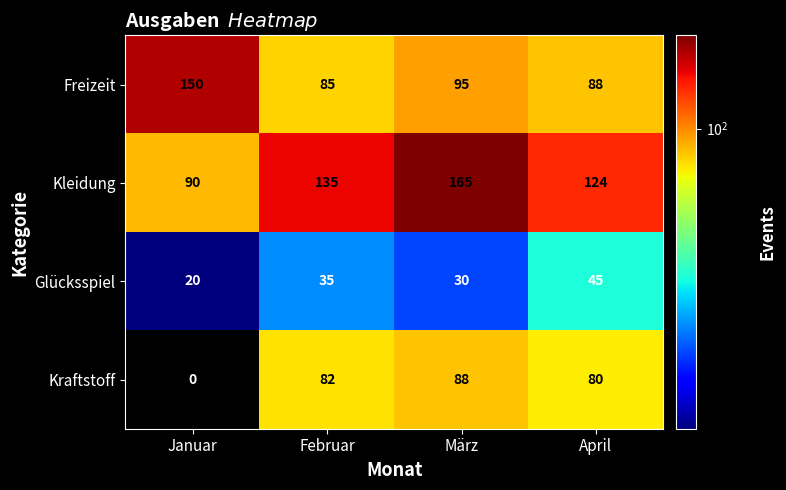

What is the difference between the Glücksspiel values at Januar and April?

25